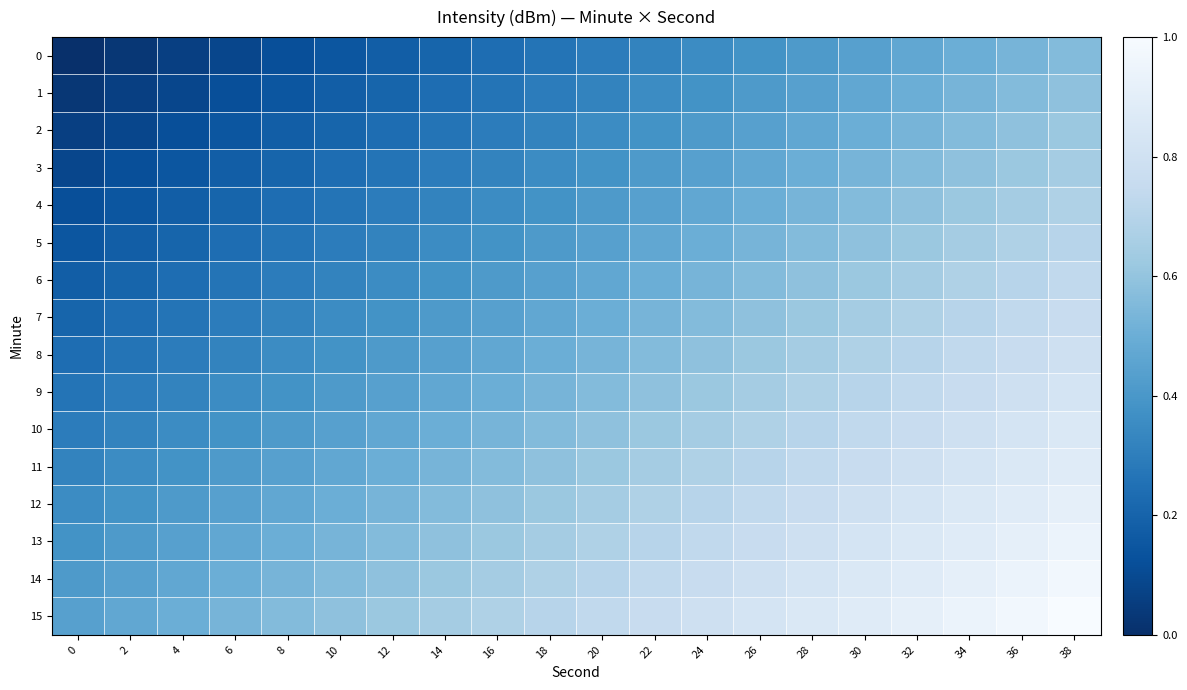

How many categories are shown in the chart?

20